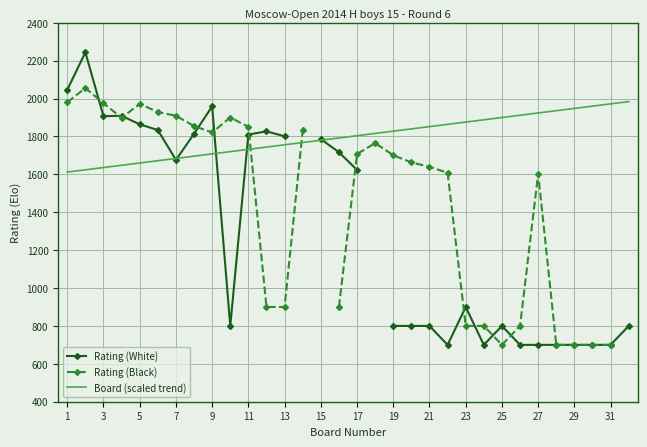

The value of Board (scaled trend) at 3 is 2634. True or false?

False